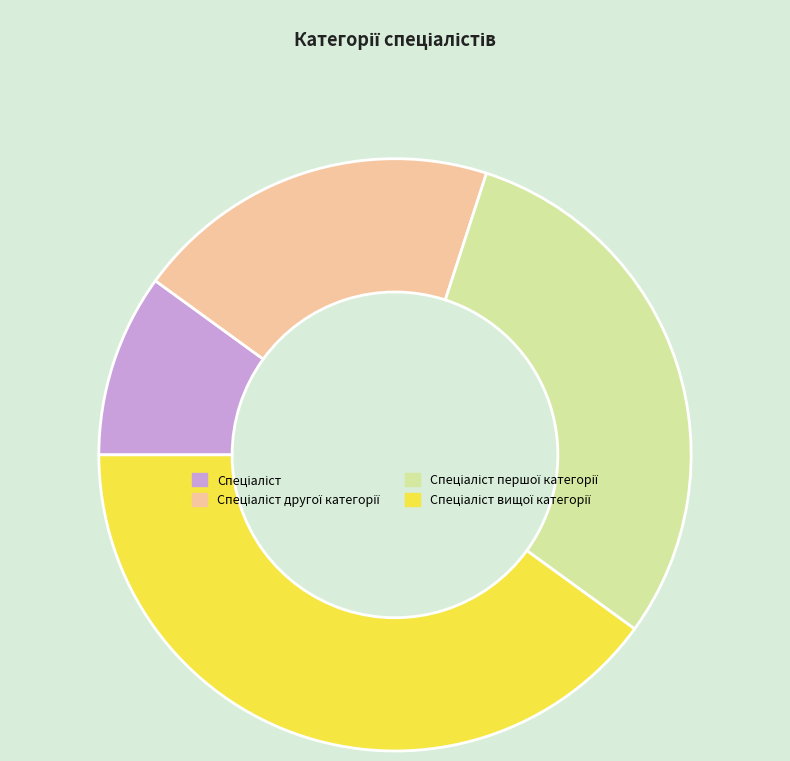

Is there a majority slice in this chart?

No